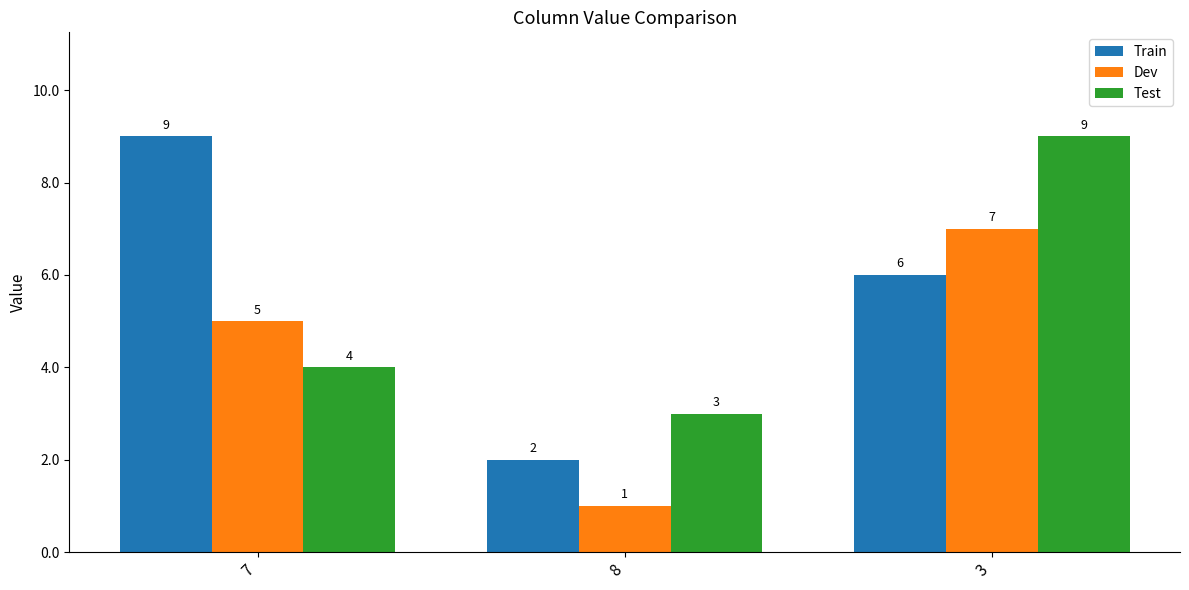

What is the difference between the highest and lowest values at 3?

3